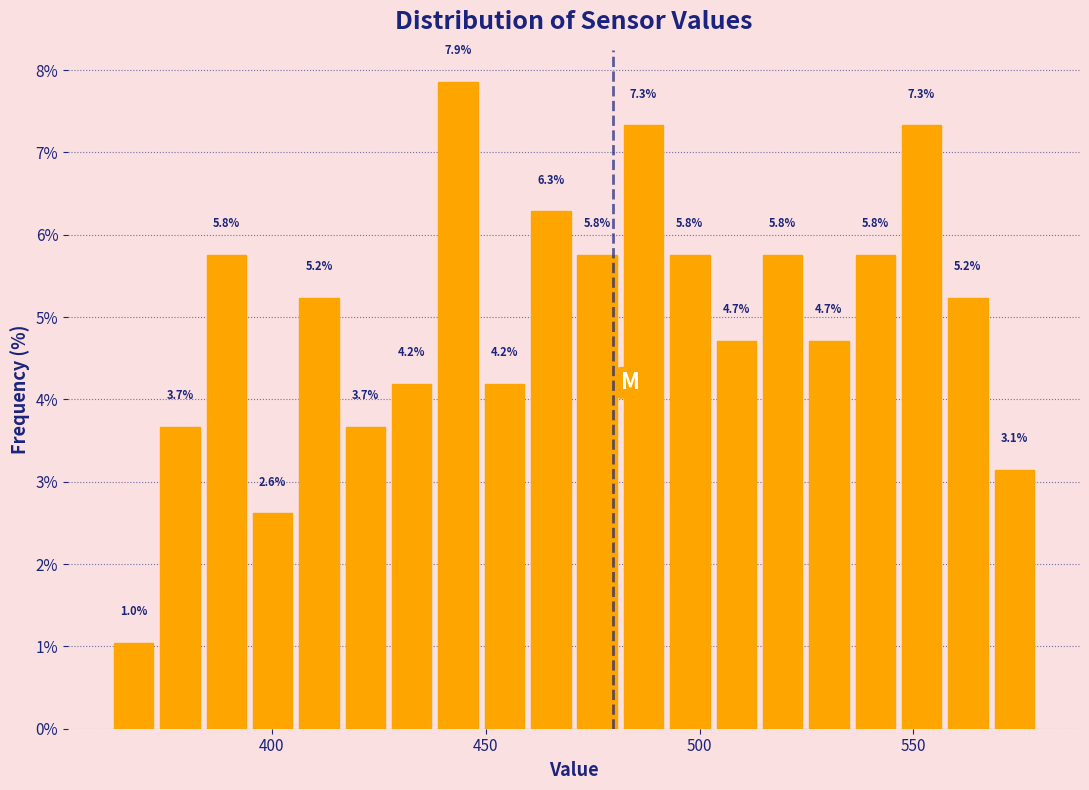

Read against the x-axis, roughly where is the centre of the tallest bar?

445